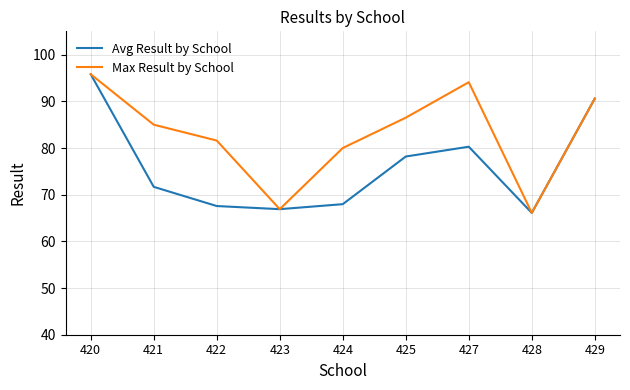

Does the chart have visible grid lines?

Yes